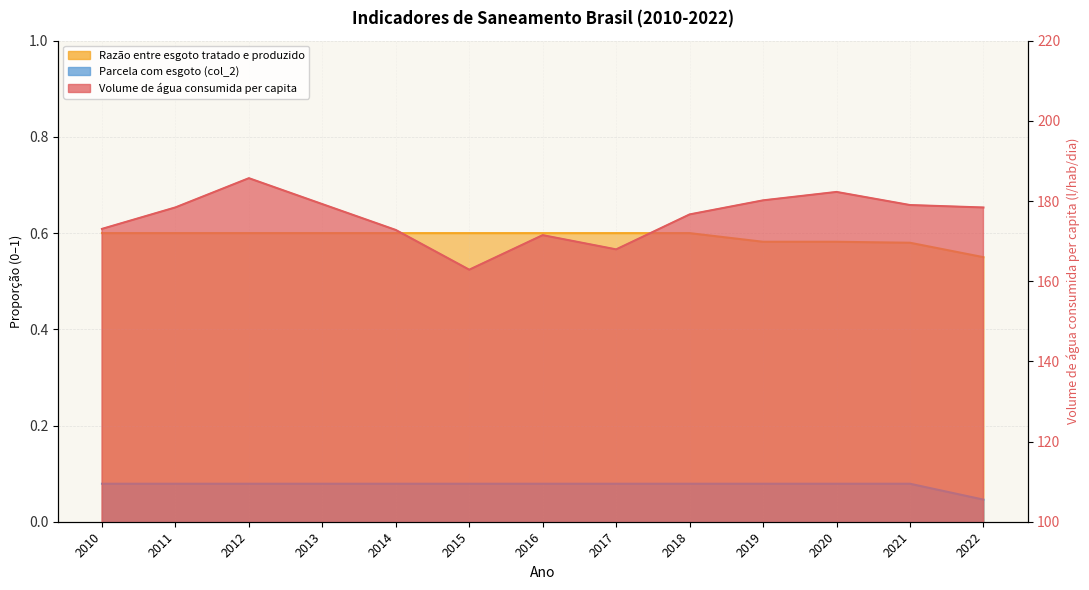

What is the average value of the Volume de água consumida per capita series?

176.0